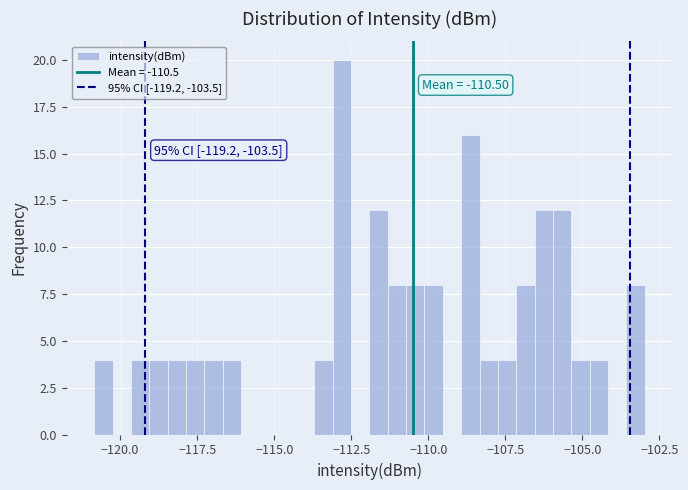

Around what value on the x-axis is the tallest bar? Give the approximate position of its centre, as read against the axis.

-113.0